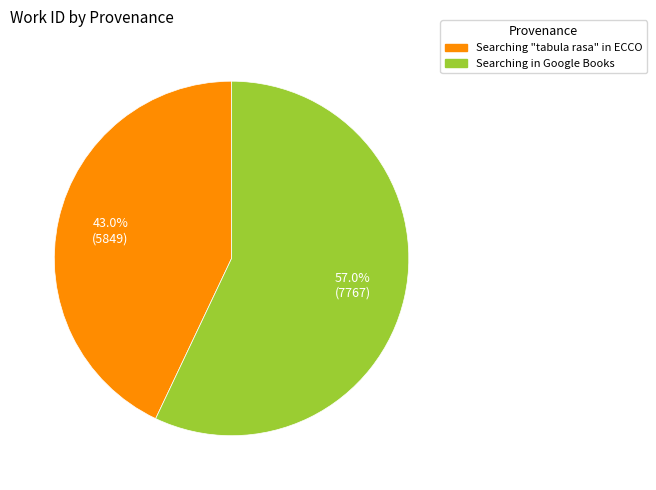

What is the smallest slice in the pie chart?

Searching "tabula rasa" in ECCO